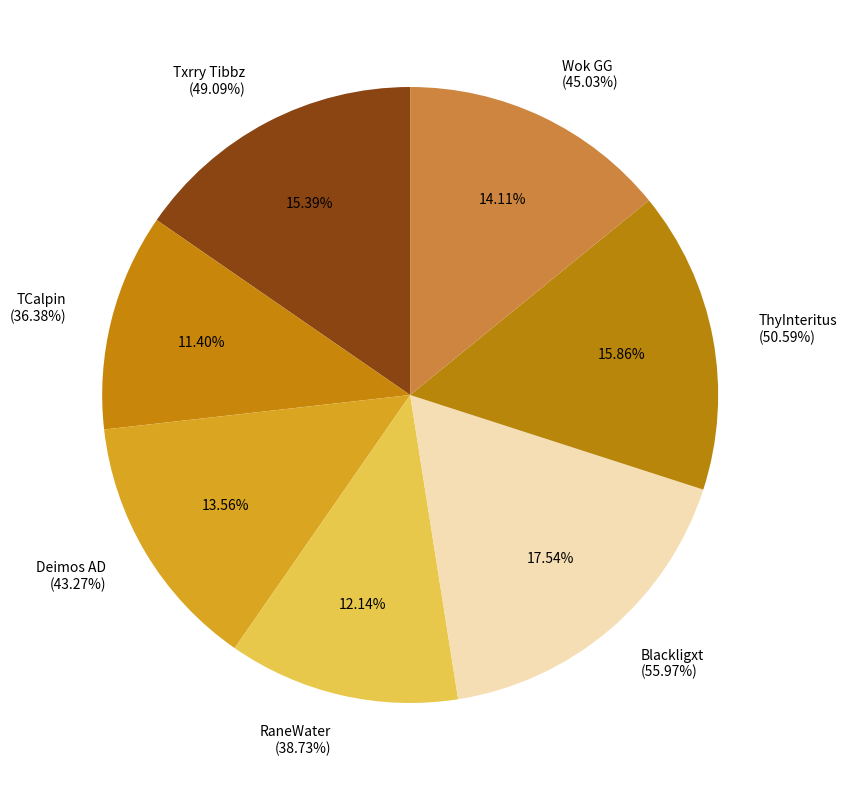

Does ThyInteritus account for over 50% of the chart?

No